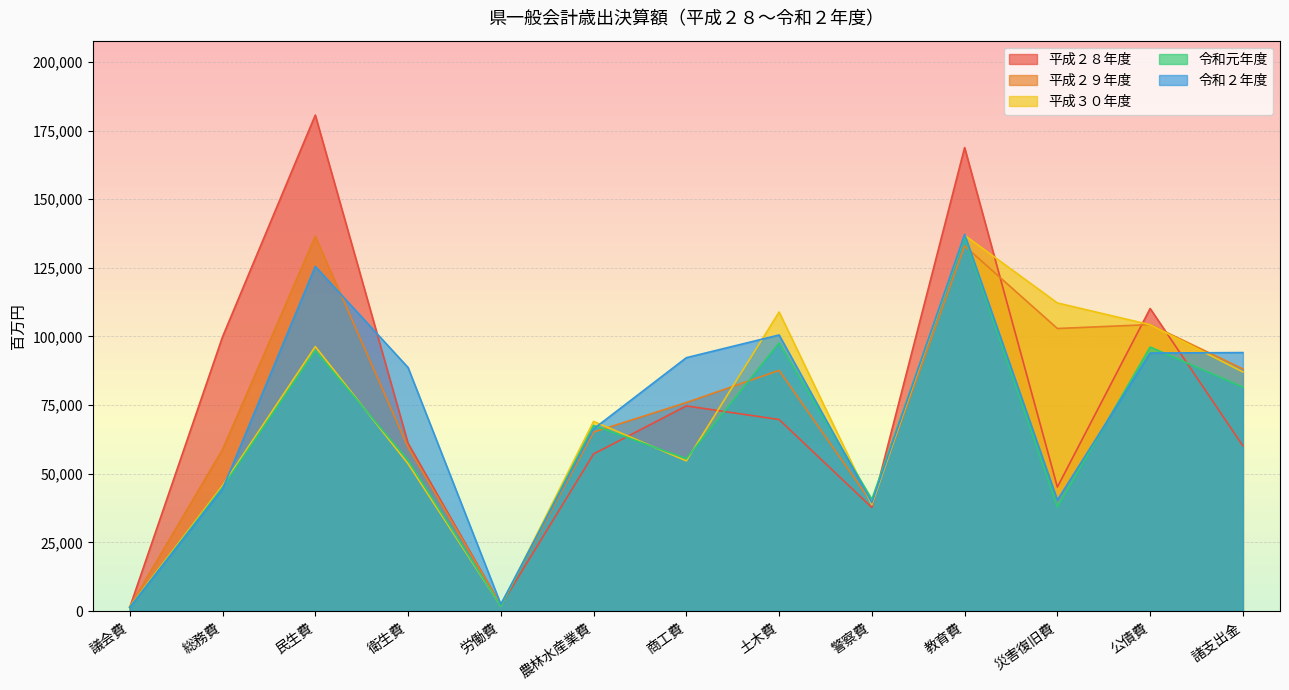

At 総務費, list the series in order from smallest to largest.

令和２年度, 令和元年度, 平成３０年度, 平成２９年度, 平成２８年度